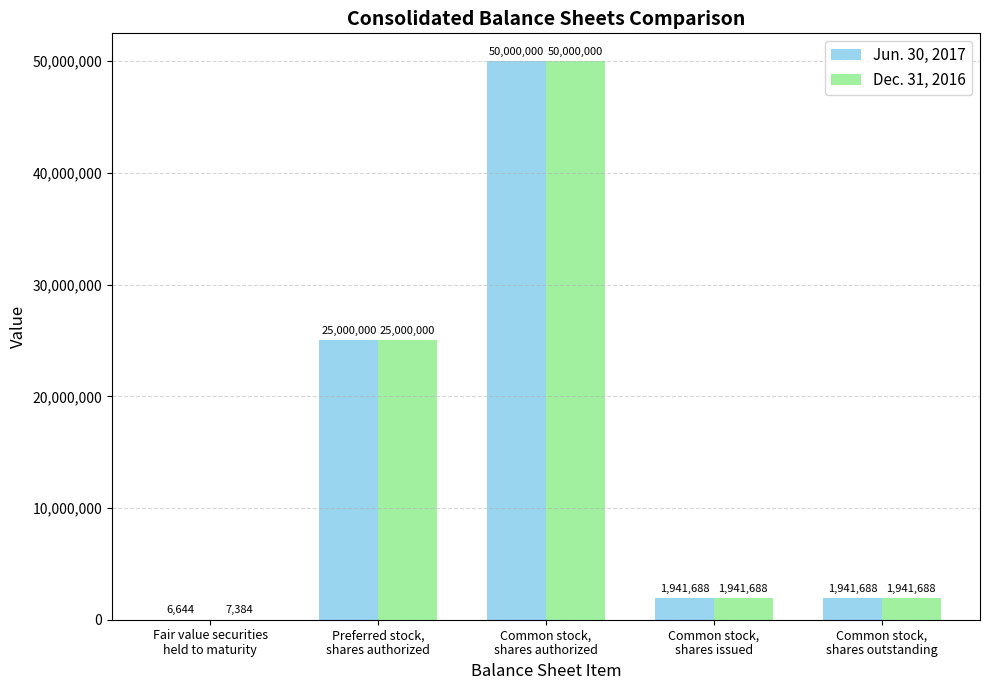

Are the bars horizontal?

No